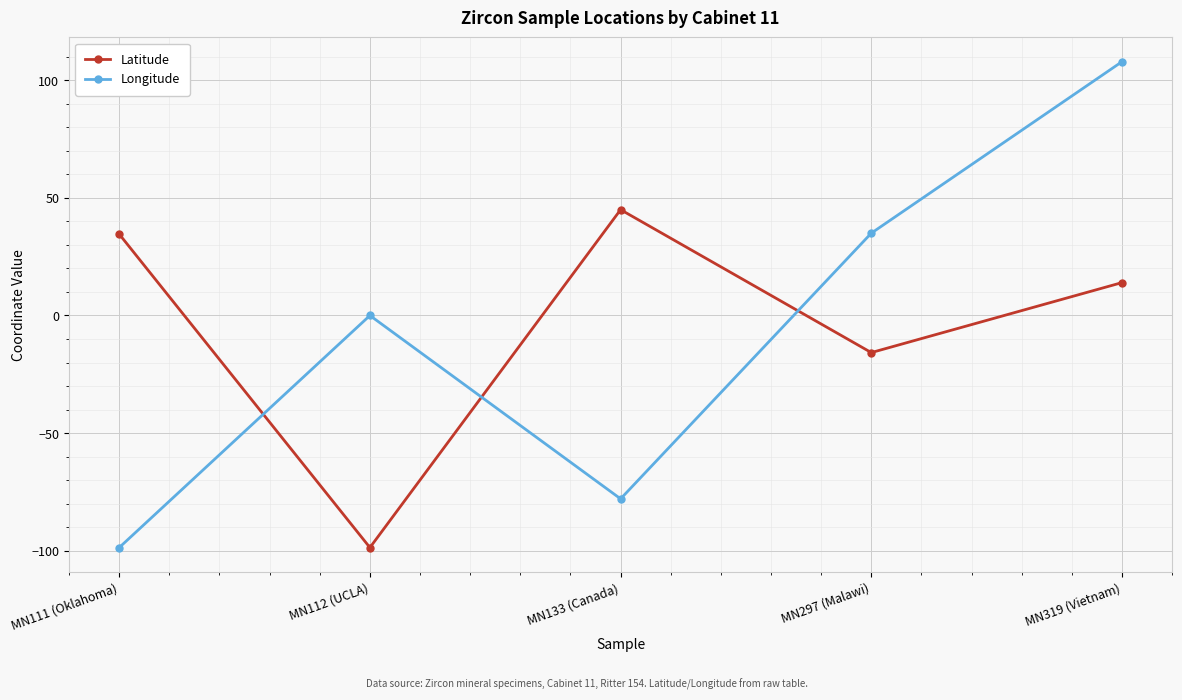

What is the spread (max minus min) of values at MN133 (Canada)?

123.0